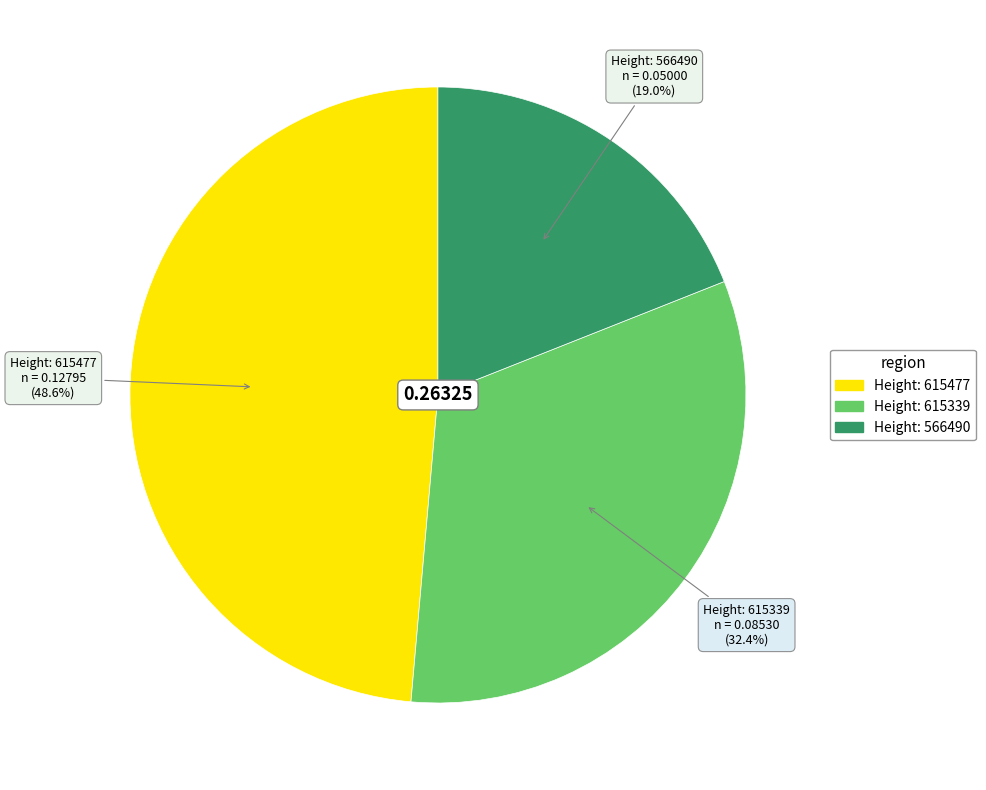

To the nearest percent, what is the average slice percentage?

33%